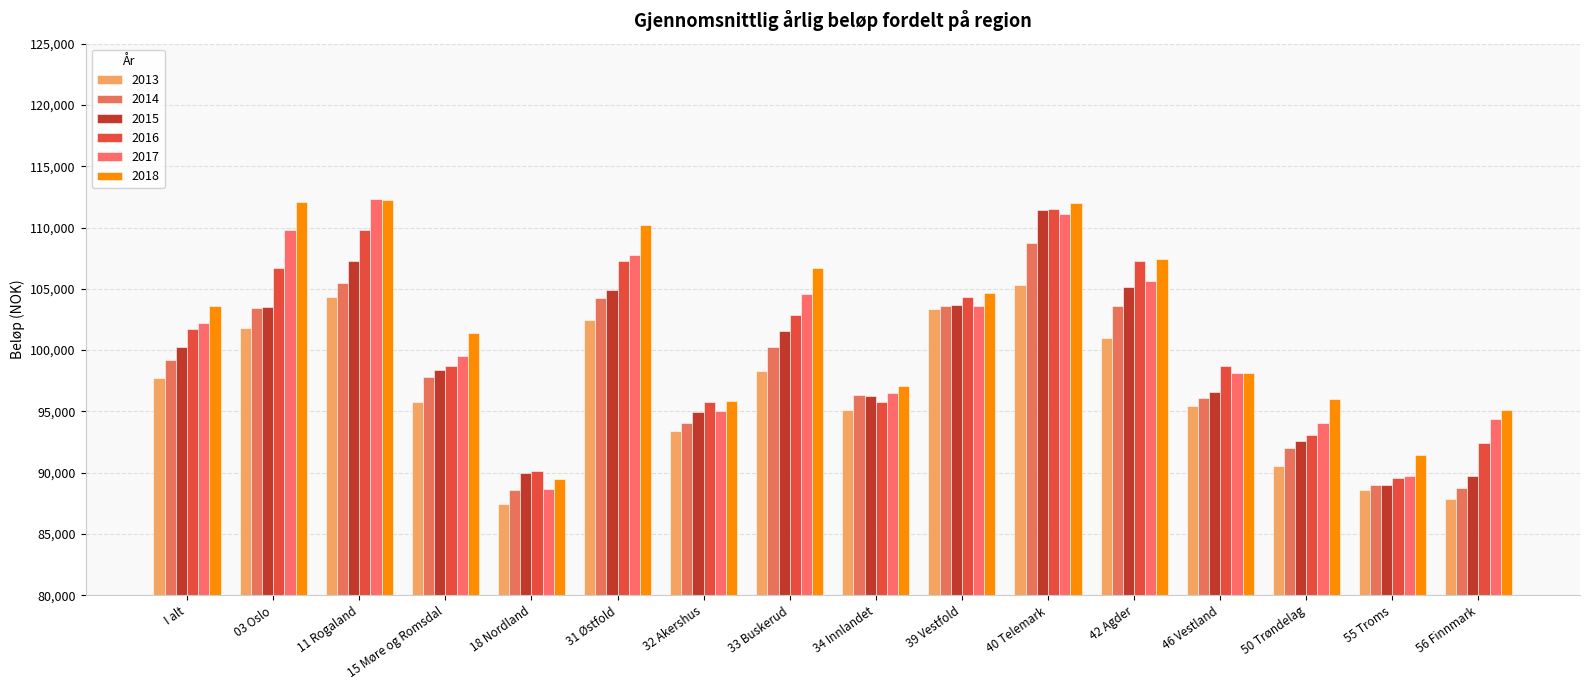

Where is 2015 nearest to the value 100201?

I alt